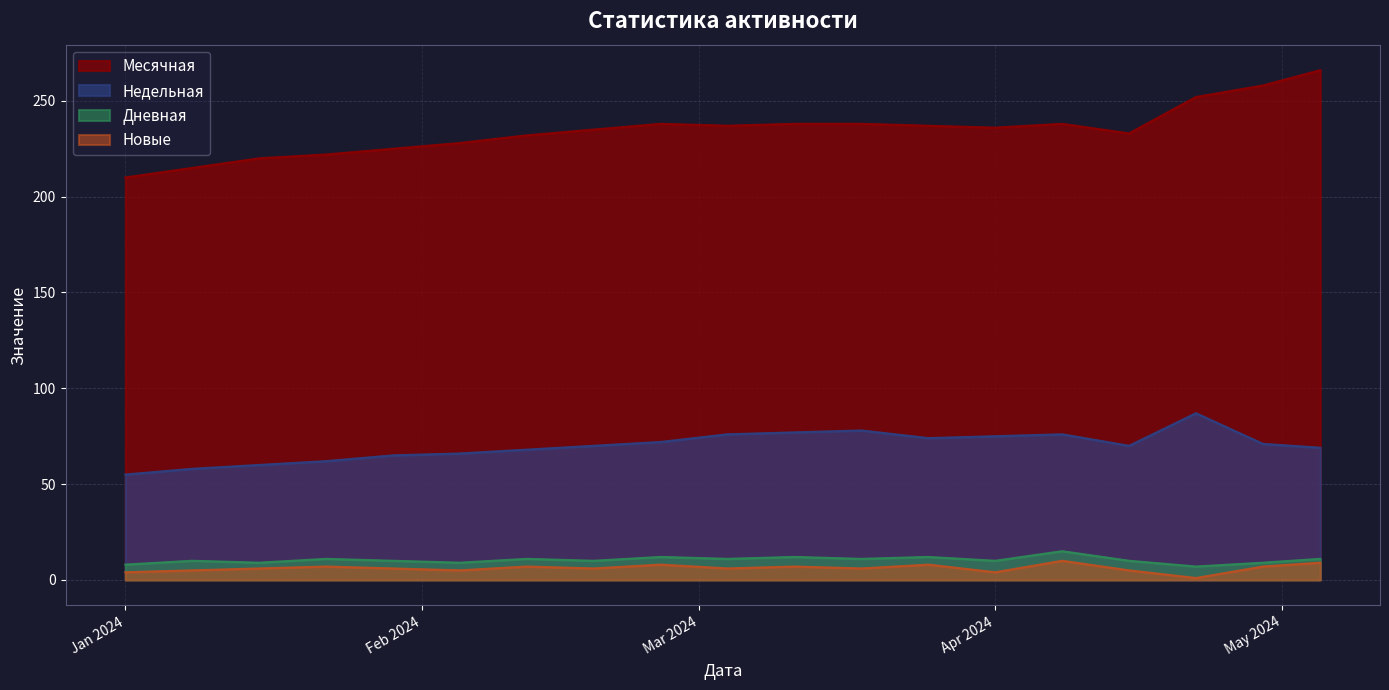

What are all the series names shown in the legend?

Месячная, Недельная, Дневная, Новые